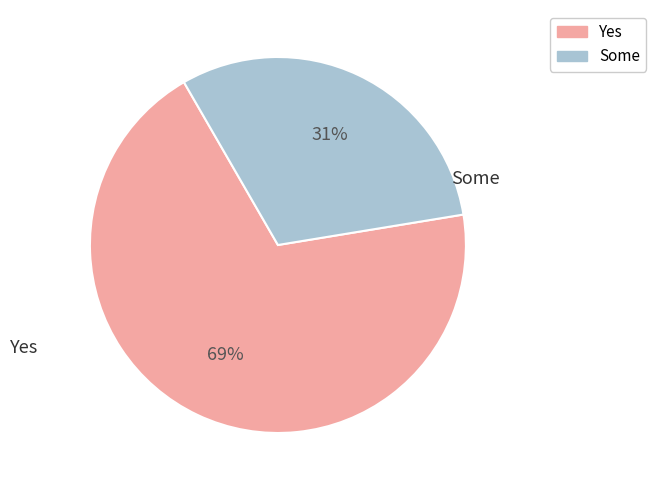

To the nearest percent, what is the average slice percentage?

50%